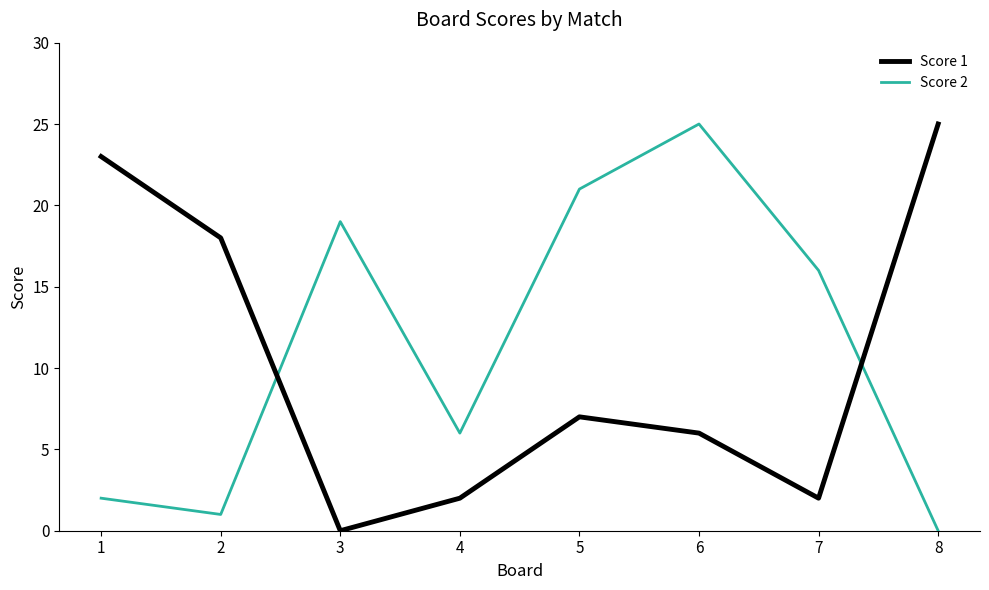

Is it true that Score 1 equals 38 at 8?

False